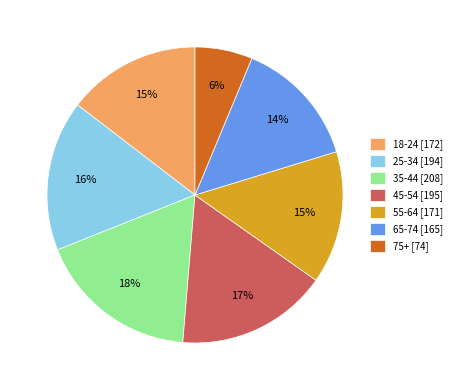

True or false: 45-54 accounts for 9% of the total.

False